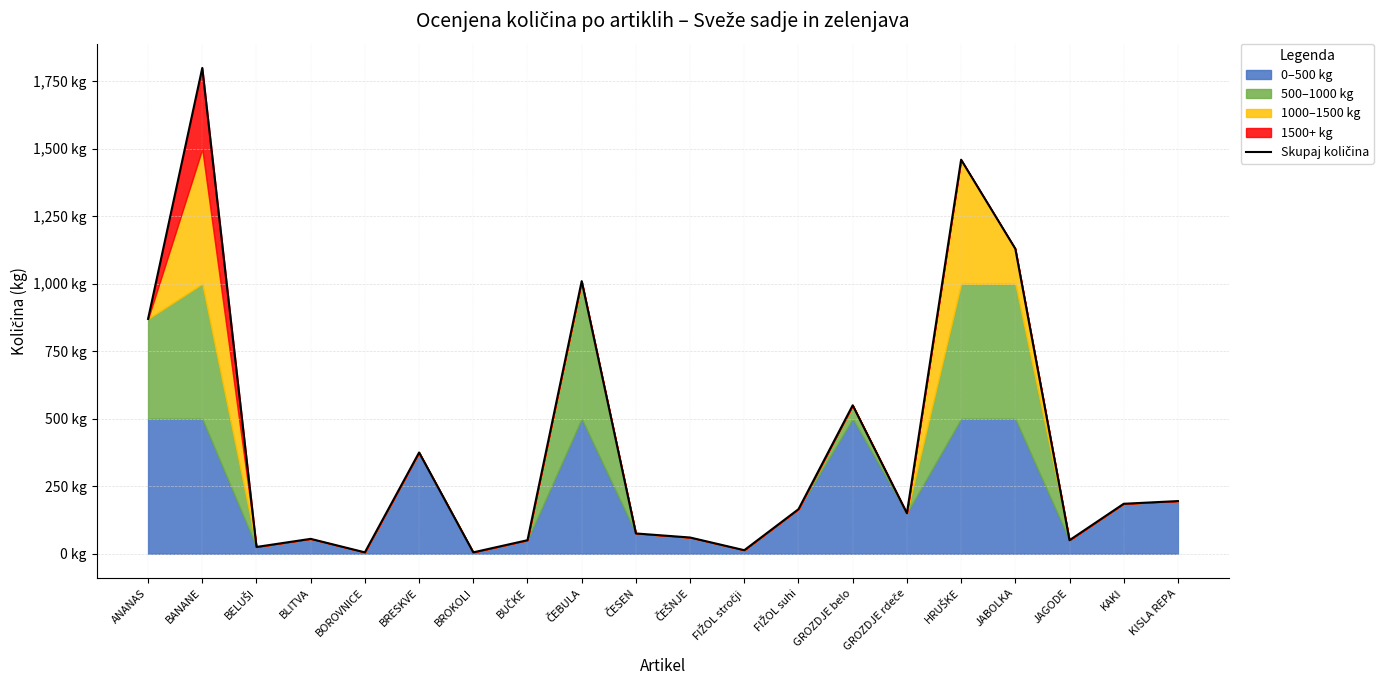

Which label corresponds to the smallest value in the chart?

BOROVNICE